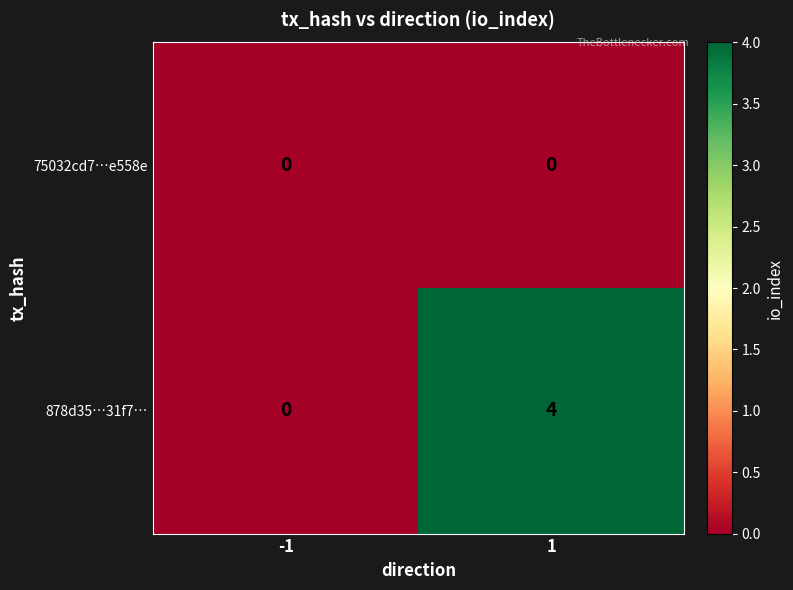

List the series in order of their peak value, highest first.

878d35…31f7…, 75032cd7…e558e